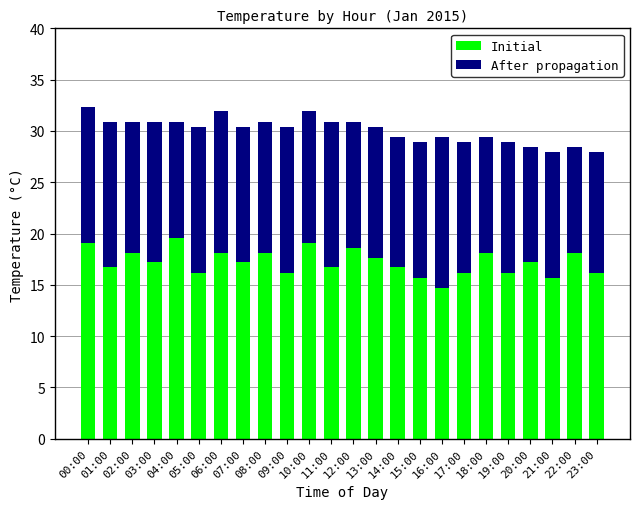

What value does the Initial series have at 03:00?

17.2